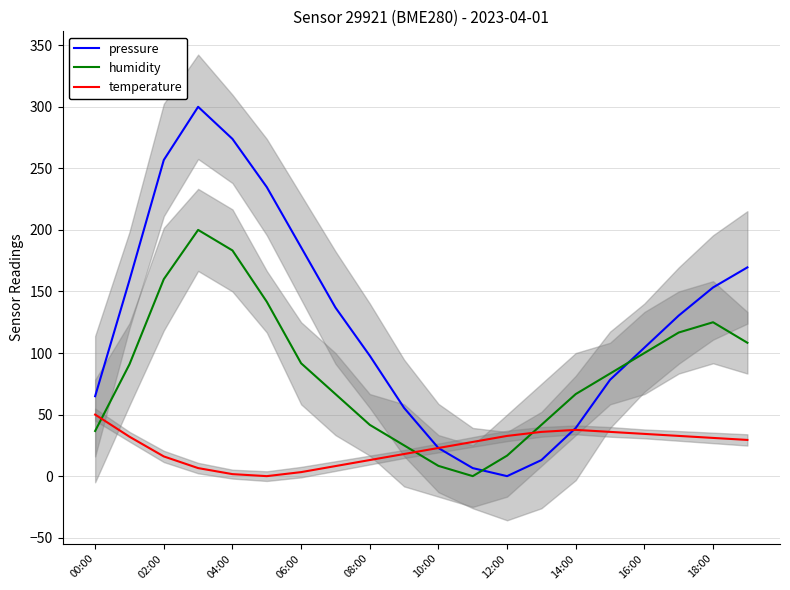

What is the difference between the maximum and minimum values in the pressure series?

300.0